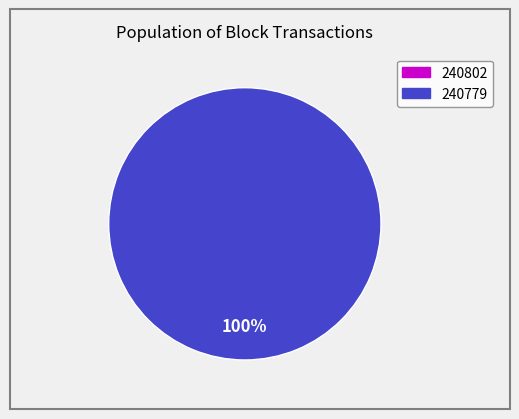

Is it true that 240802 is 8% of the pie?

False